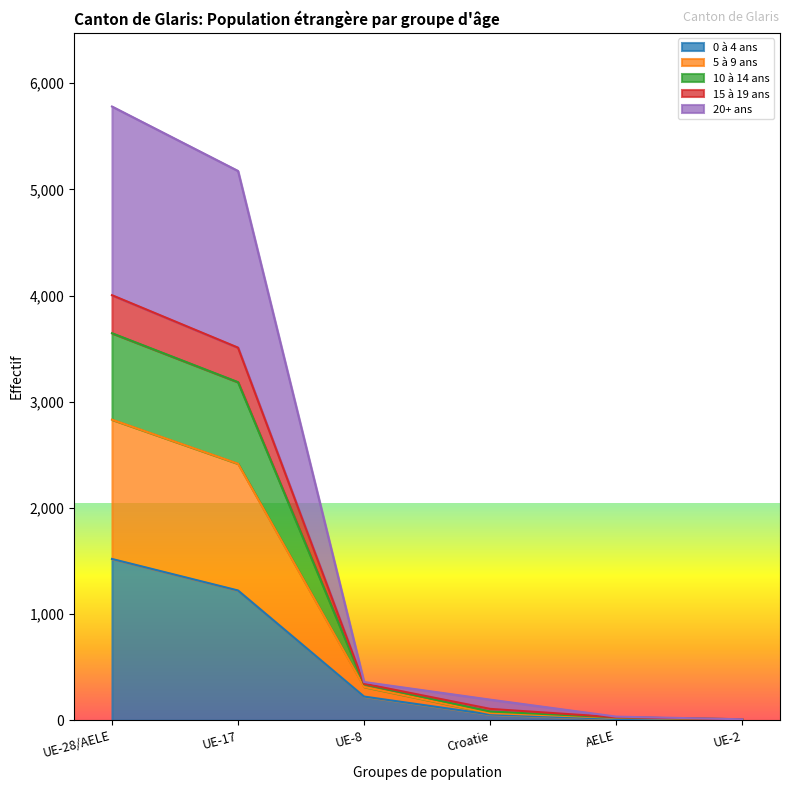

The 20+ ans series shows 3609 at UE-17. True or false?

False